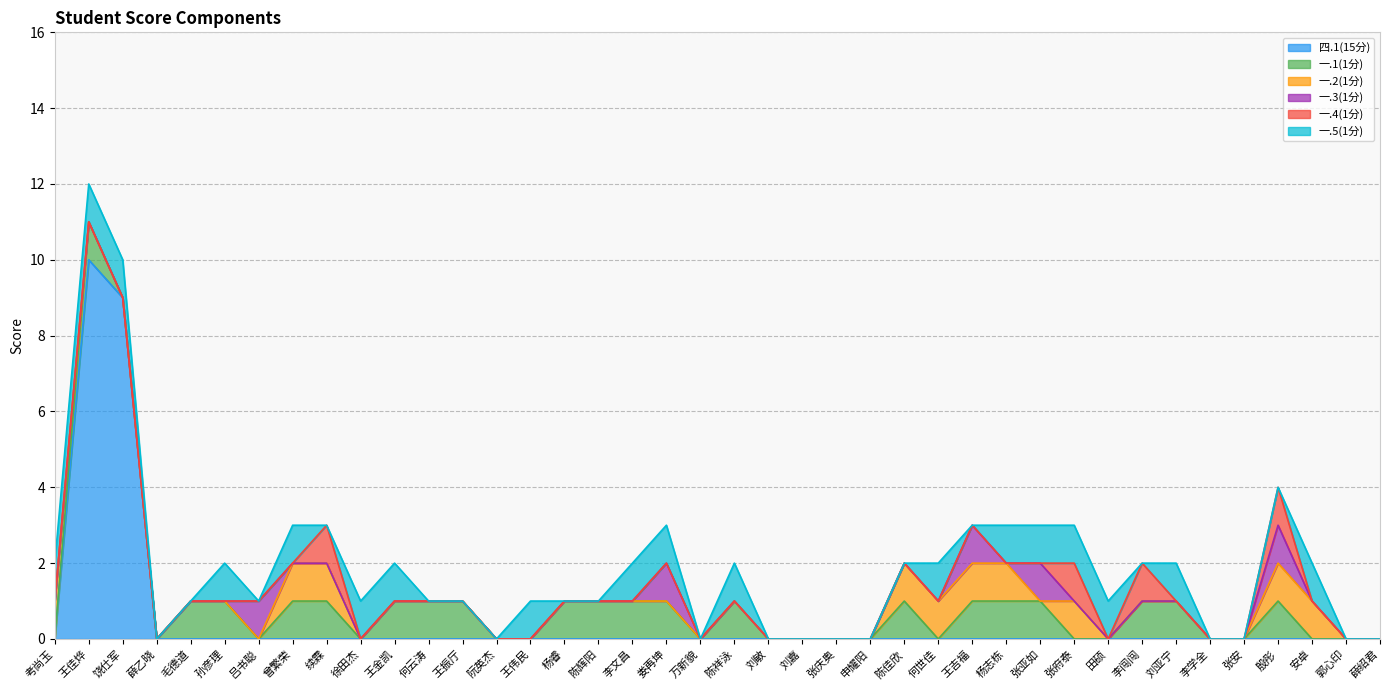

Is it true that 一.5(1分) equals 0 at 何云涛?

True